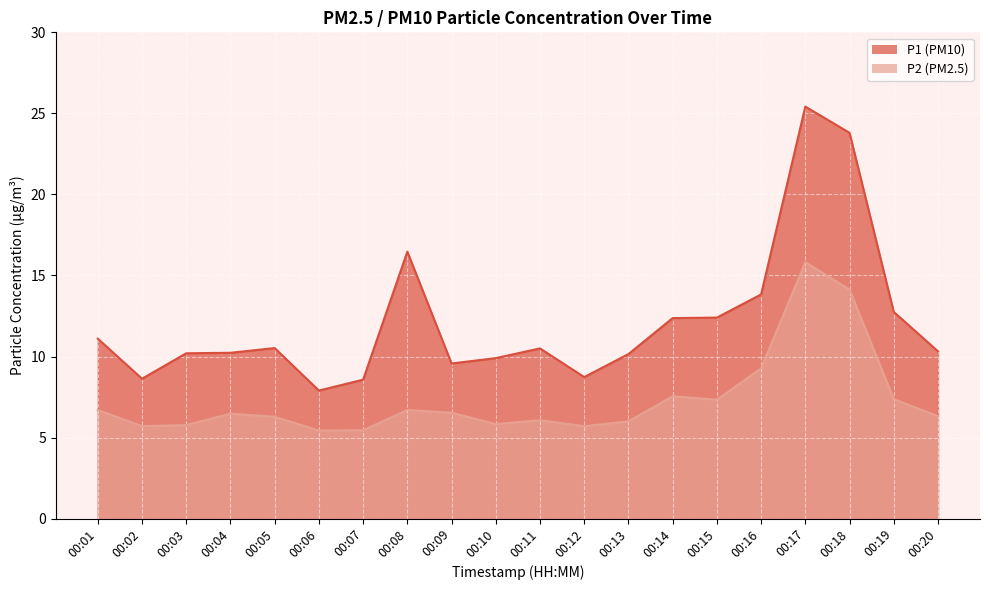

List the series in order of their peak value, highest first.

P1, P2